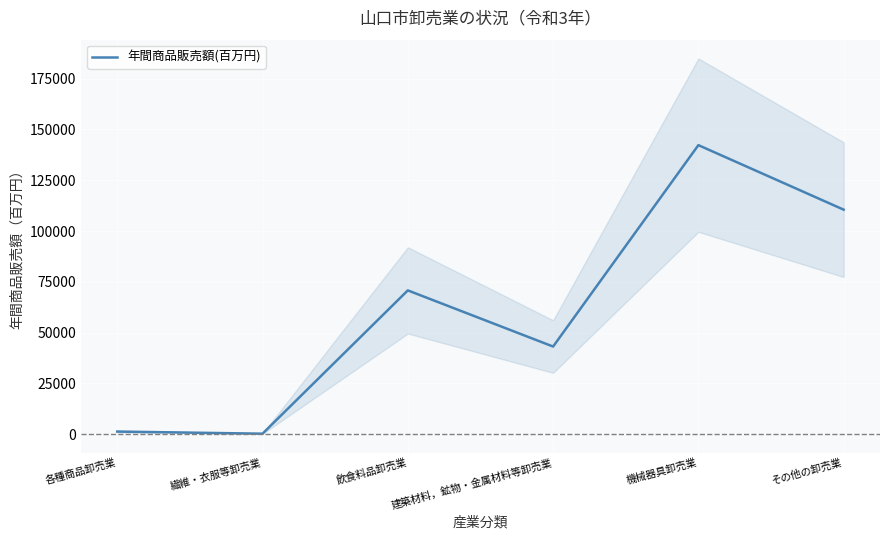

Where is the first local minimum?

繊維・衣服等卸売業